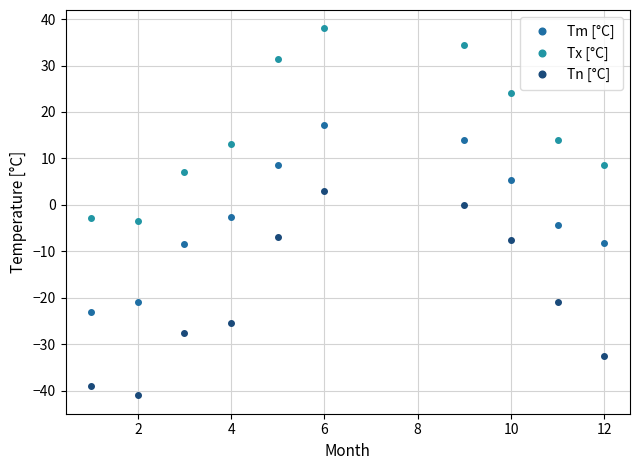

What is the average value of the Tn [°C] series?

-19.8